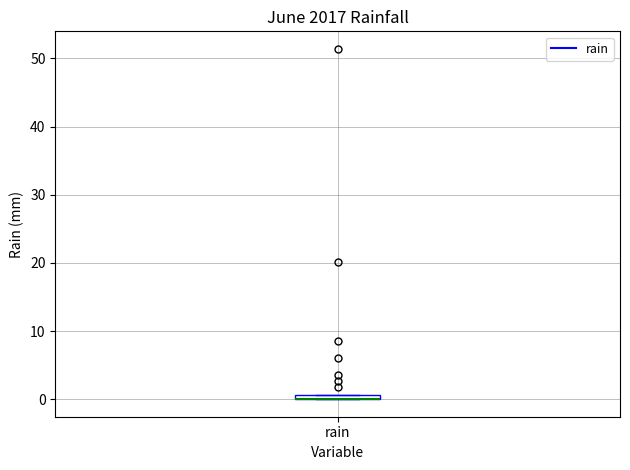

Where is the upper edge of the box for rain on the y-axis? The values are not printed on the chart, so give them approximately, as read against the axis.

1